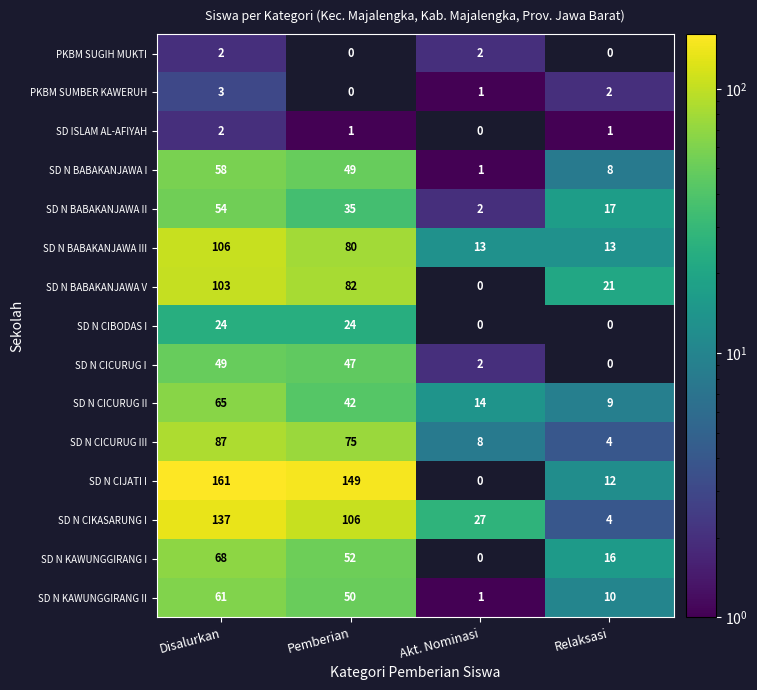

At which label is SD N CICURUG III closest to 45?

Pemberian